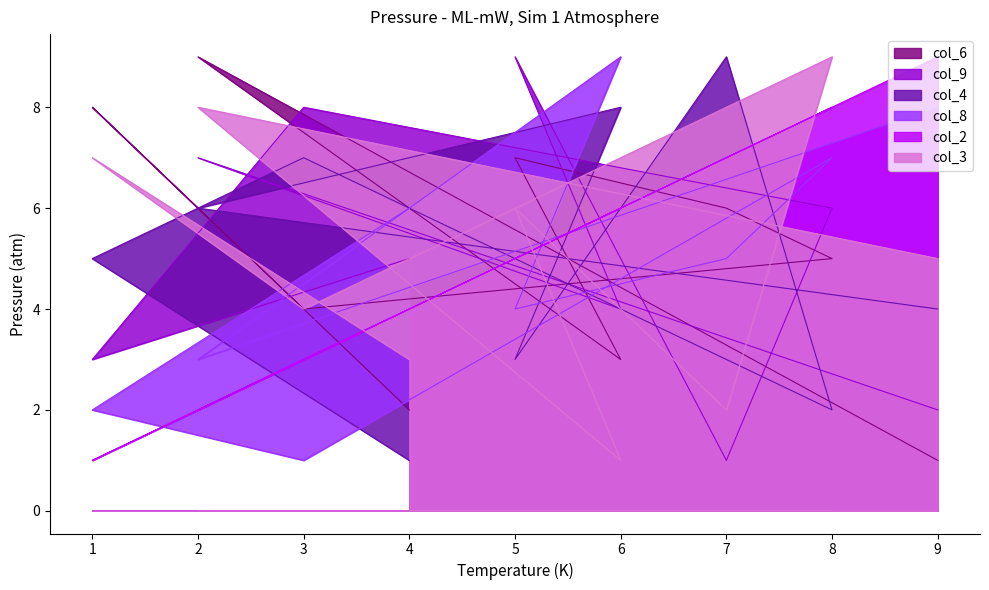

At how many categories does at least one series exceed 1?

9